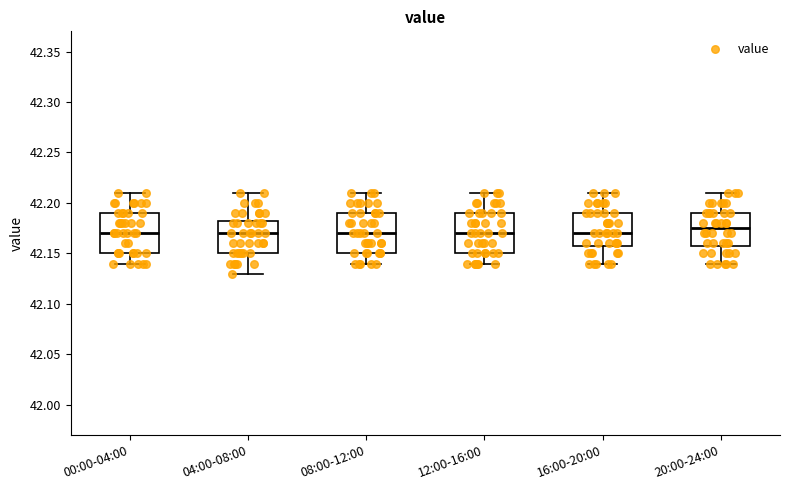

Reading left to right, read every box against the y-axis: the position of its median line, the range the box covers, and the ends of its whiskers. The values are not printed on the chart, so give them approximately, as read against the axis.

00:00-04:00: median 42.170, box 42.150 to 42.190, whiskers 42.140 to 42.210
04:00-08:00: median 42.170, box 42.150 to 42.185, whiskers 42.130 to 42.210
08:00-12:00: median 42.170, box 42.150 to 42.190, whiskers 42.140 to 42.210
12:00-16:00: median 42.170, box 42.150 to 42.190, whiskers 42.140 to 42.210
16:00-20:00: median 42.170, box 42.160 to 42.190, whiskers 42.140 to 42.210
20:00-24:00: median 42.175, box 42.160 to 42.190, whiskers 42.140 to 42.210